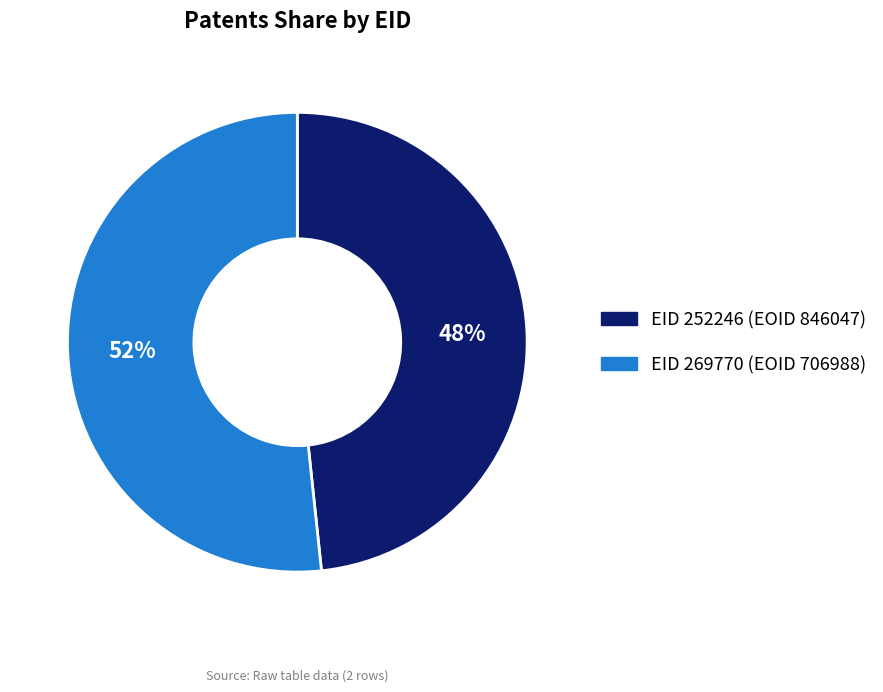

What is the ratio of the value at EID 269770 (EOID 706988) to the value at EID 252246 (EOID 846047)?

1.1